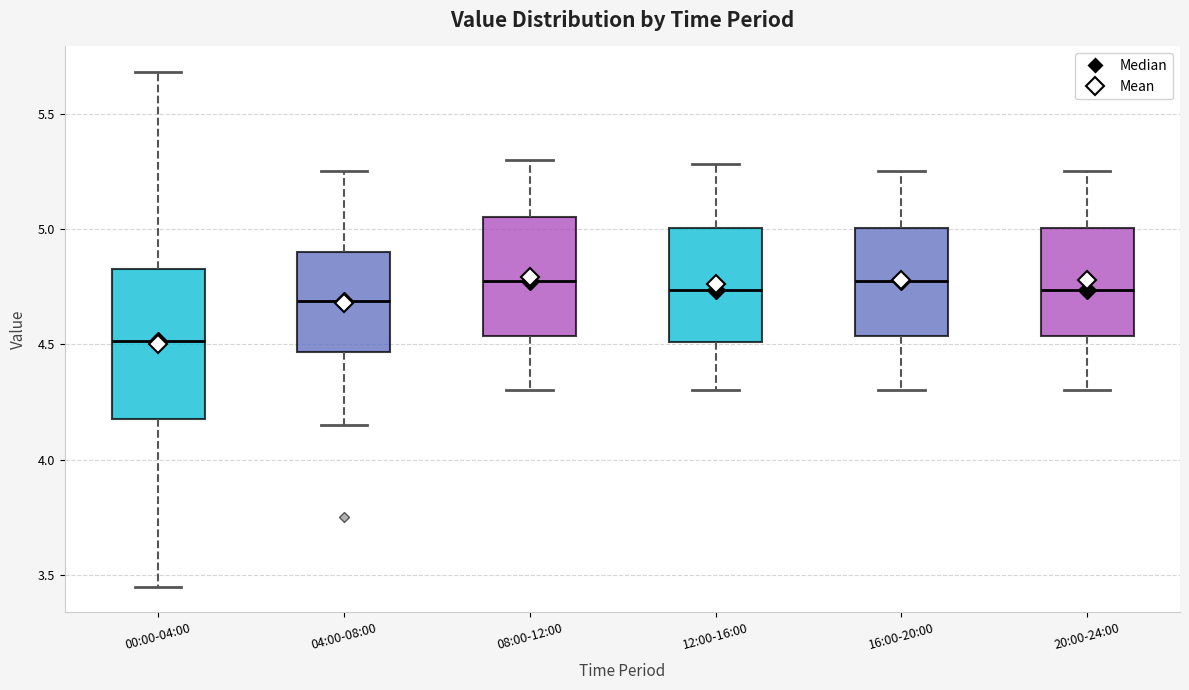

Where does the upper whisker of the box for 04:00-08:00 end on the y-axis? The values are not printed on the chart, so give them approximately, as read against the axis.

5.25